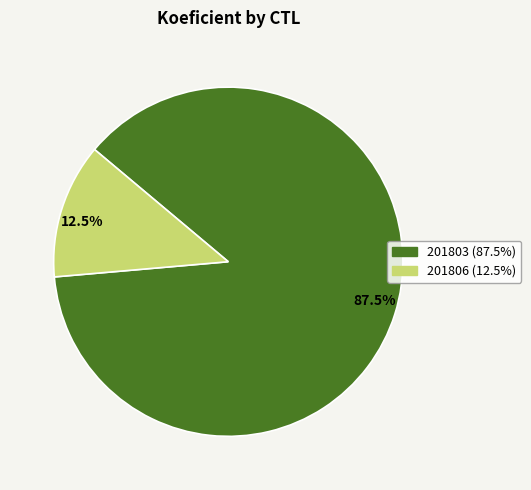

Which has a higher value, 87.5% or 12.5%?

87.5%